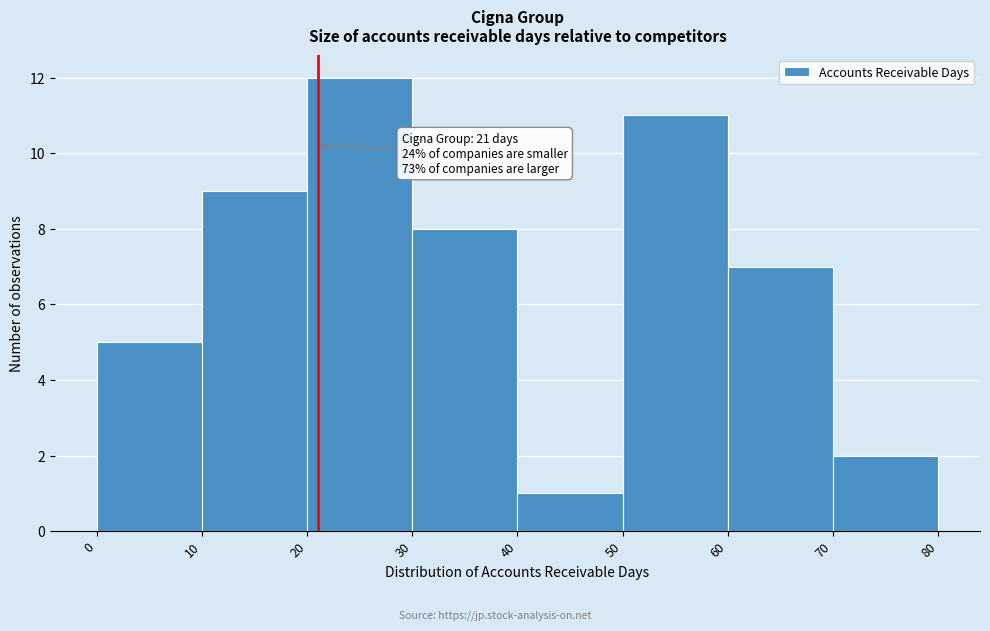

Which range on the x-axis has the tallest bar?

20 to 30